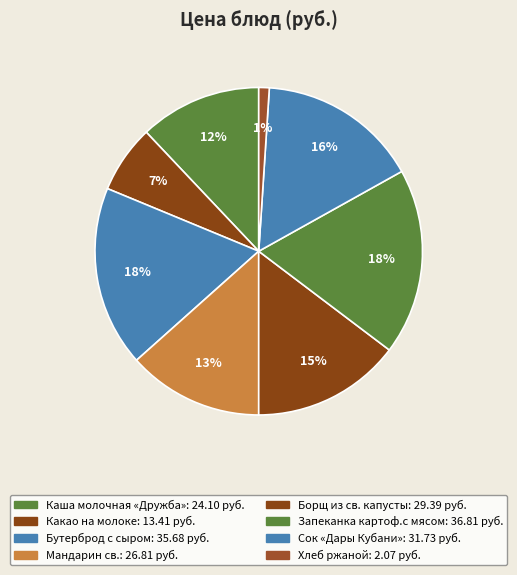

To the nearest percent, what percentage of the pie is Сок «Дары Кубани»?

16%